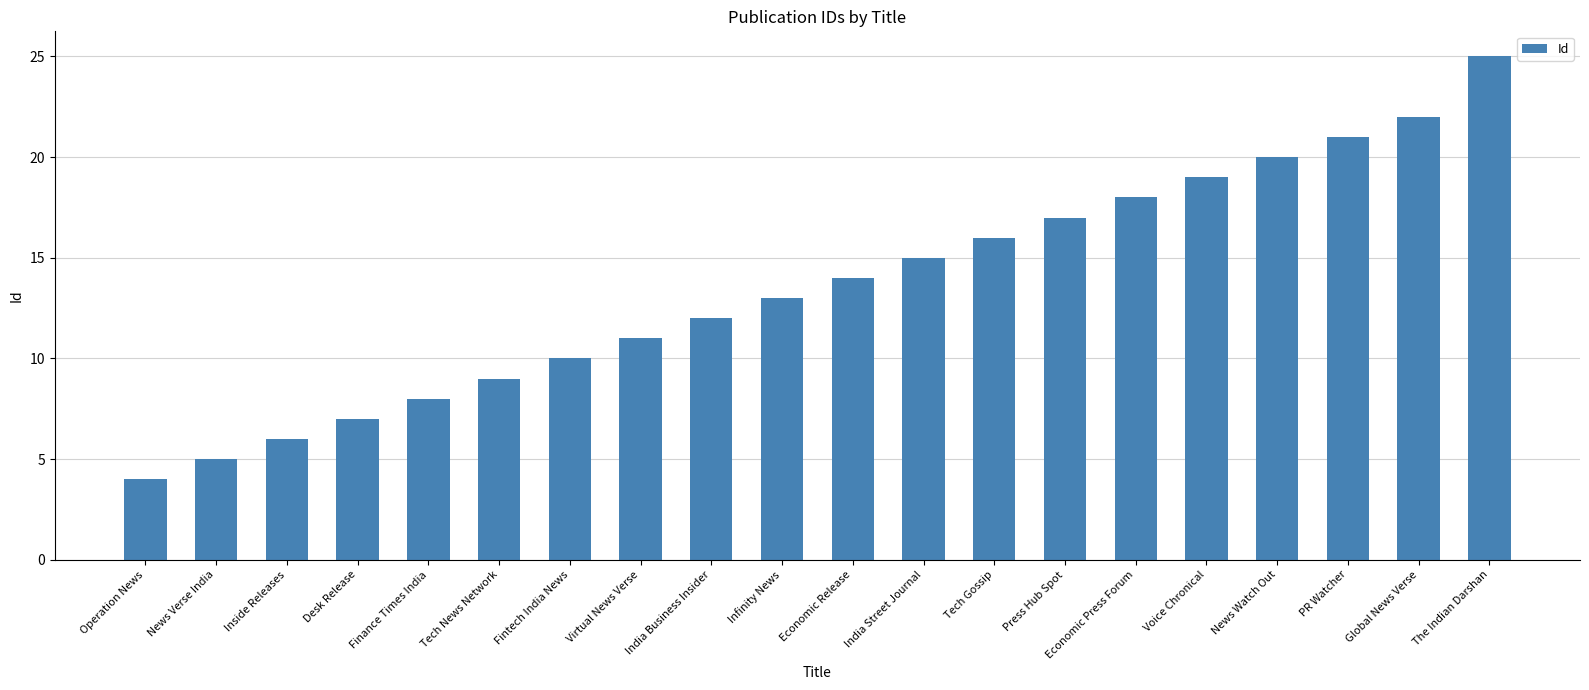

List the labels in order of value, smallest first.

Operation News, News Verse India, Inside Releases, Desk Release, Finance Times India, Tech News Network, Fintech India News, Virtual News Verse, India Business Insider, Infinity News, Economic Release, India Street Journal, Tech Gossip, Press Hub Spot, Economic Press Forum, Voice Chronical, News Watch Out, PR Watcher, Global News Verse, The Indian Darshan